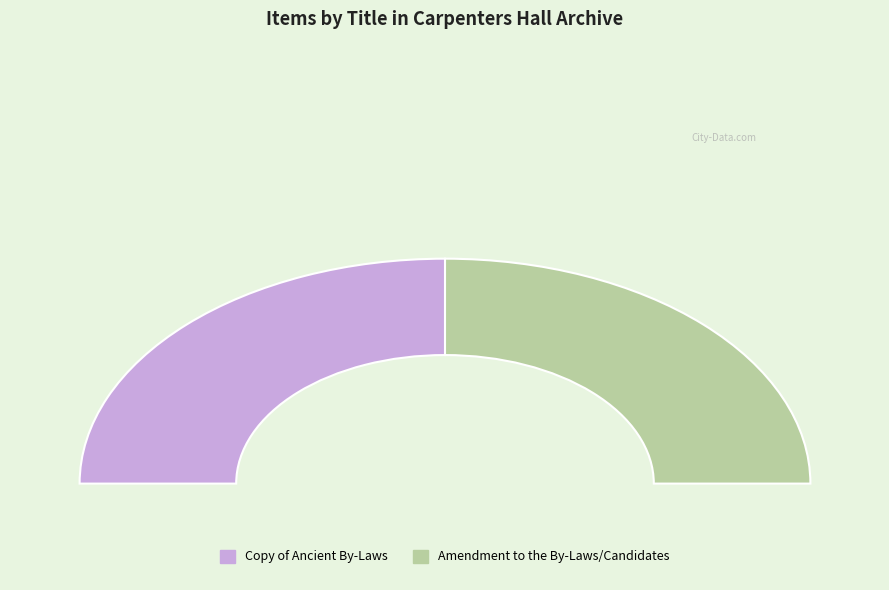

What percentage is the Amendment to the By-Laws/Candidates slice, to the nearest percent?

50%